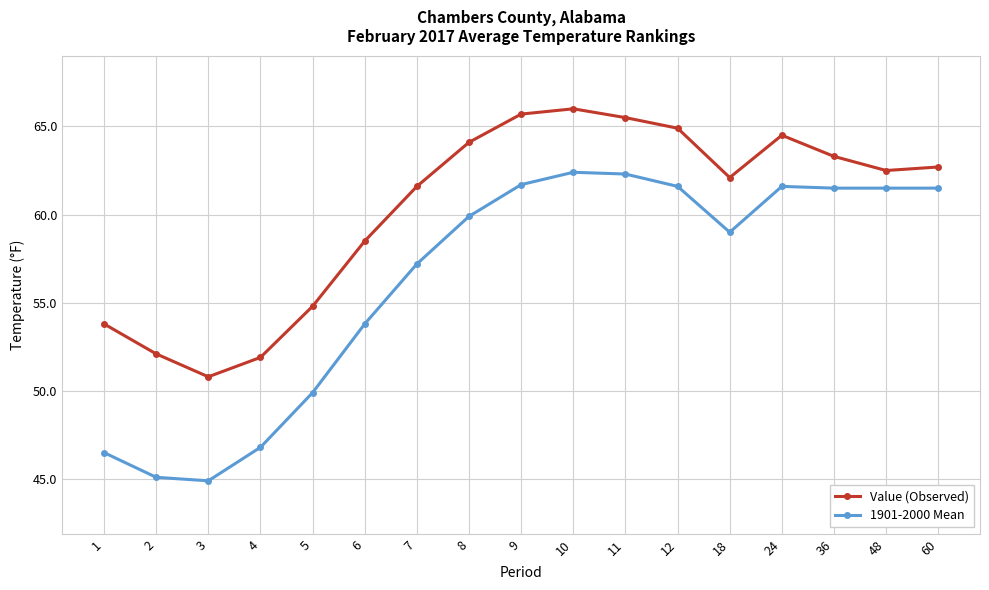

What is the spread (max minus min) of values at 4?

5.1